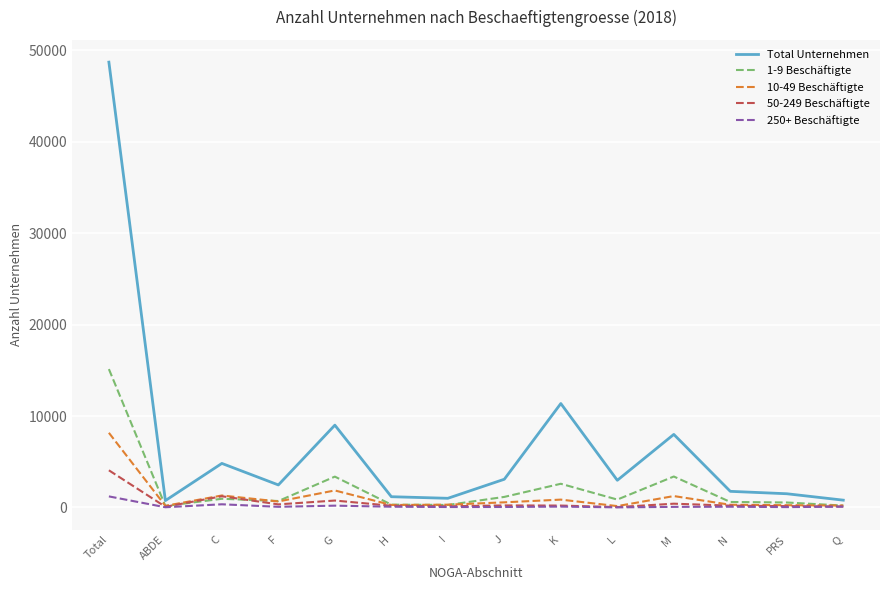

At which category is the sum across all series the highest?

Total